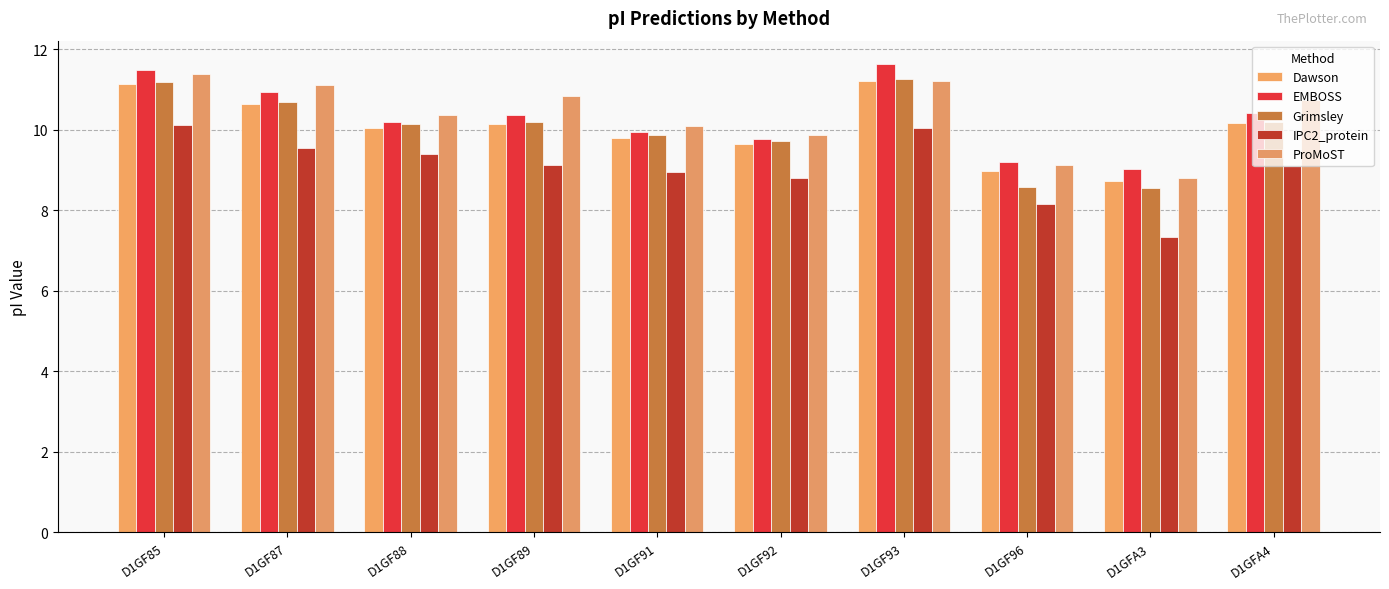

Which category has the lowest value in the Dawson series?

D1GFA3